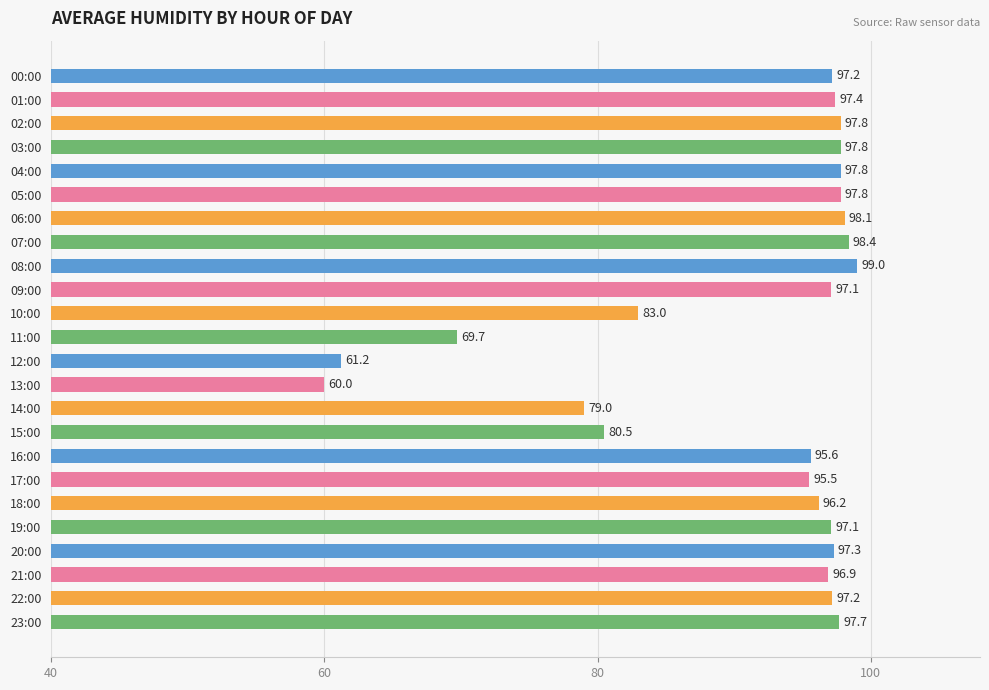

Reading bottom to top, transcribe all the data shown in this chart.

23:00=97.7	22:00=97.2	21:00=96.9	20:00=97.3	19:00=97.1	18:00=96.2	17:00=95.5	16:00=95.6	15:00=80.5	14:00=79.0	13:00=60.0	12:00=61.2	11:00=69.7	10:00=83.0	09:00=97.1	08:00=99.0	07:00=98.4	06:00=98.1	05:00=97.8	04:00=97.8	03:00=97.8	02:00=97.8	01:00=97.4	00:00=97.2